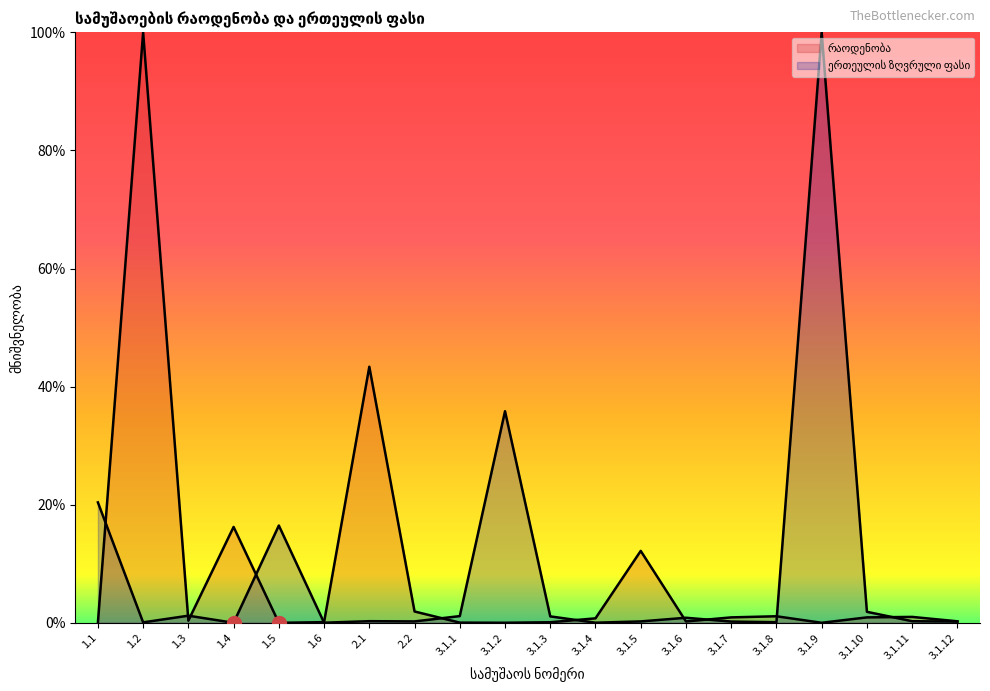

What position from the right is 3.1.12?

1